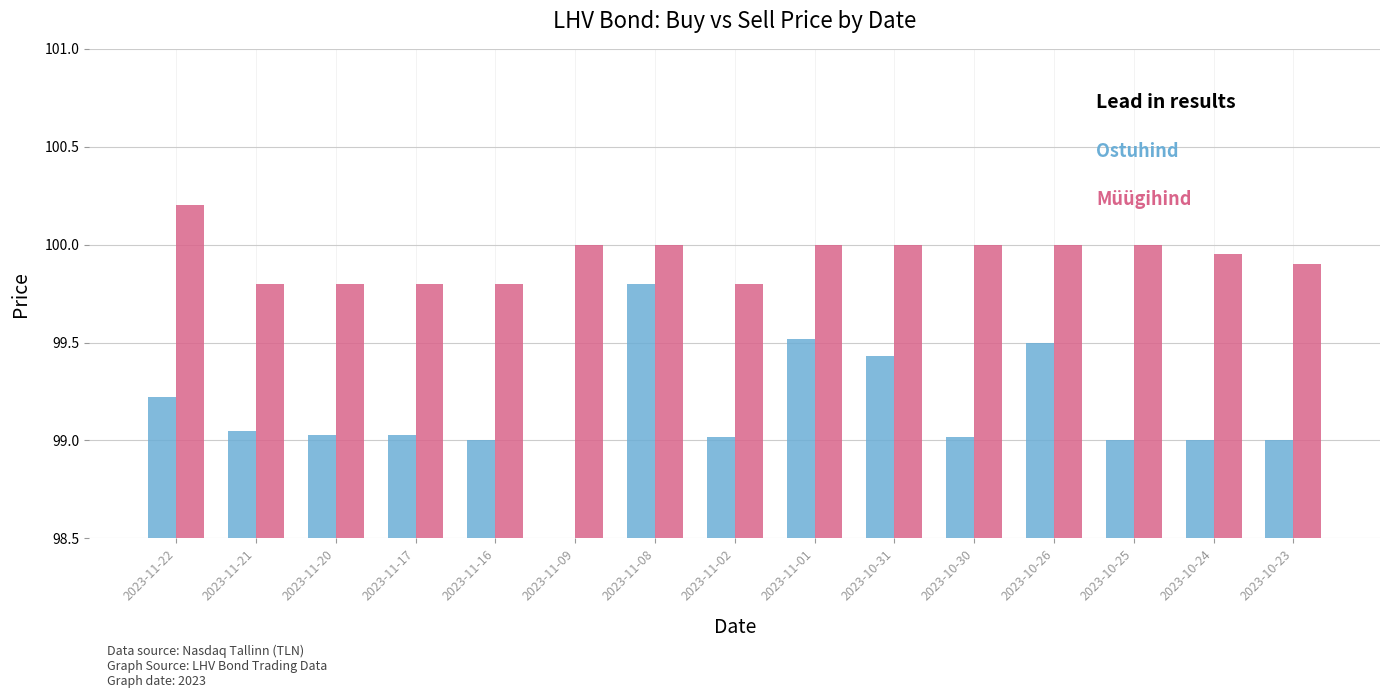

How many bars are there in total?

30